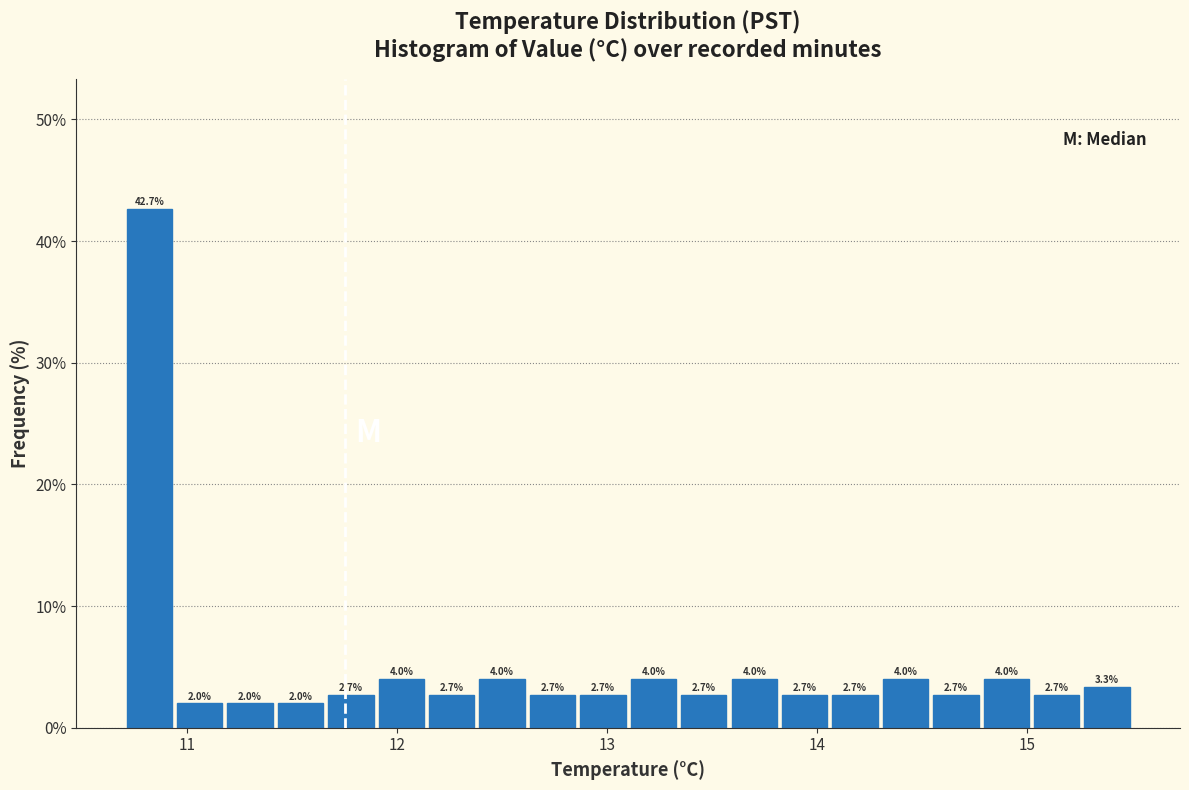

Around what value on the x-axis is the tallest bar? Give the approximate position of its centre, as read against the axis.

10.8